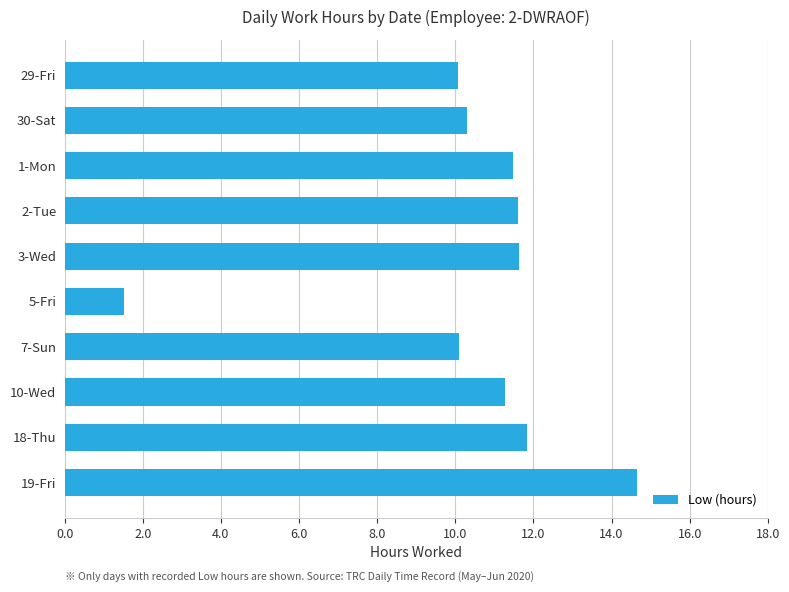

What is the greatest value displayed?

14.6